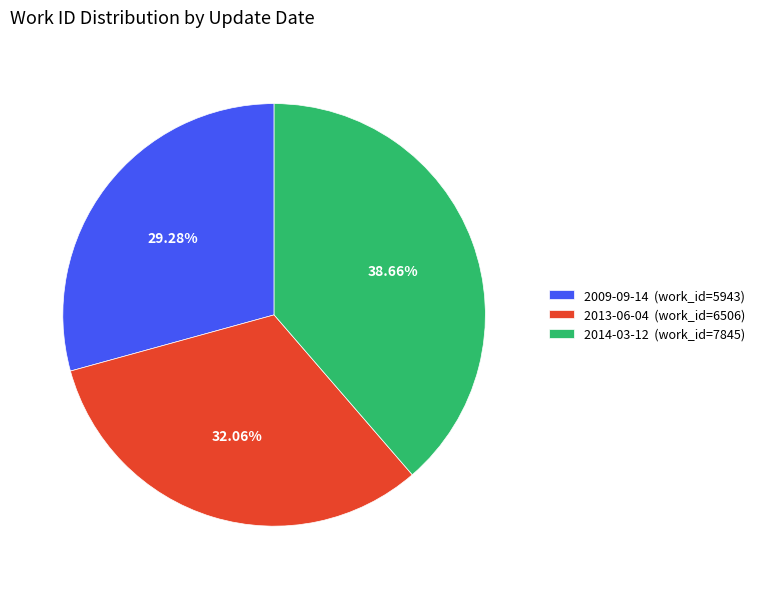

The 2013-06-04 slice represents 20% of the pie. True or false?

False